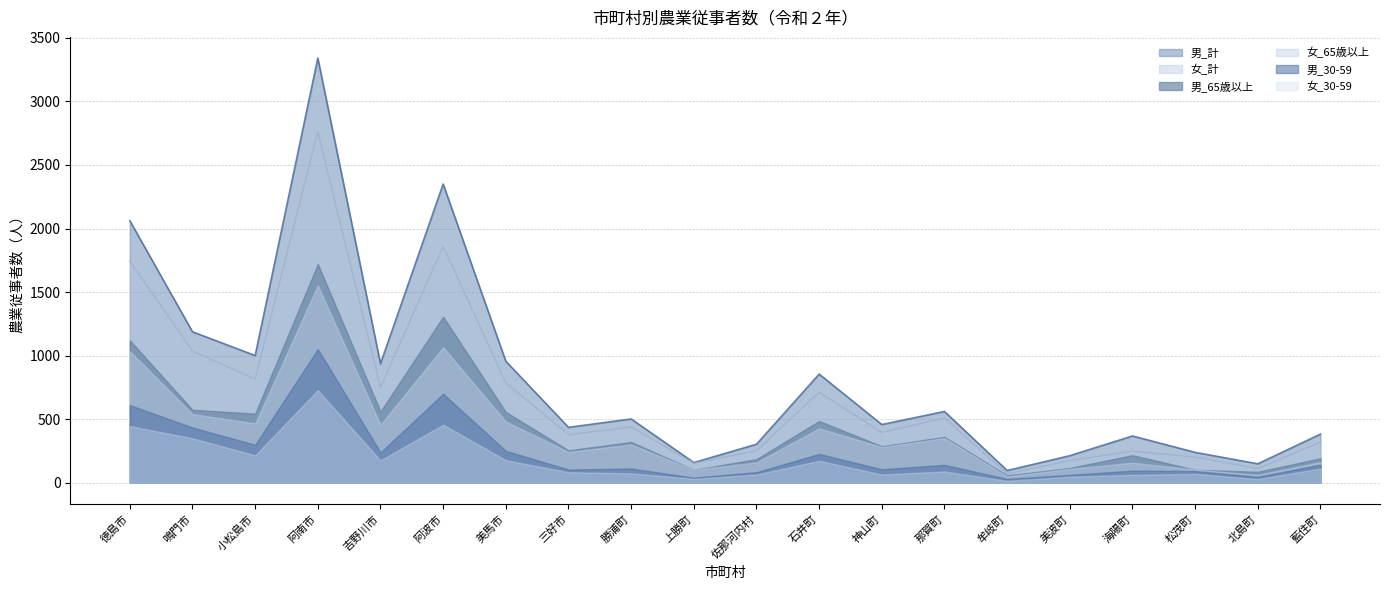

True or false: 男_30-59 and 女_30-59 cross at least once.

False